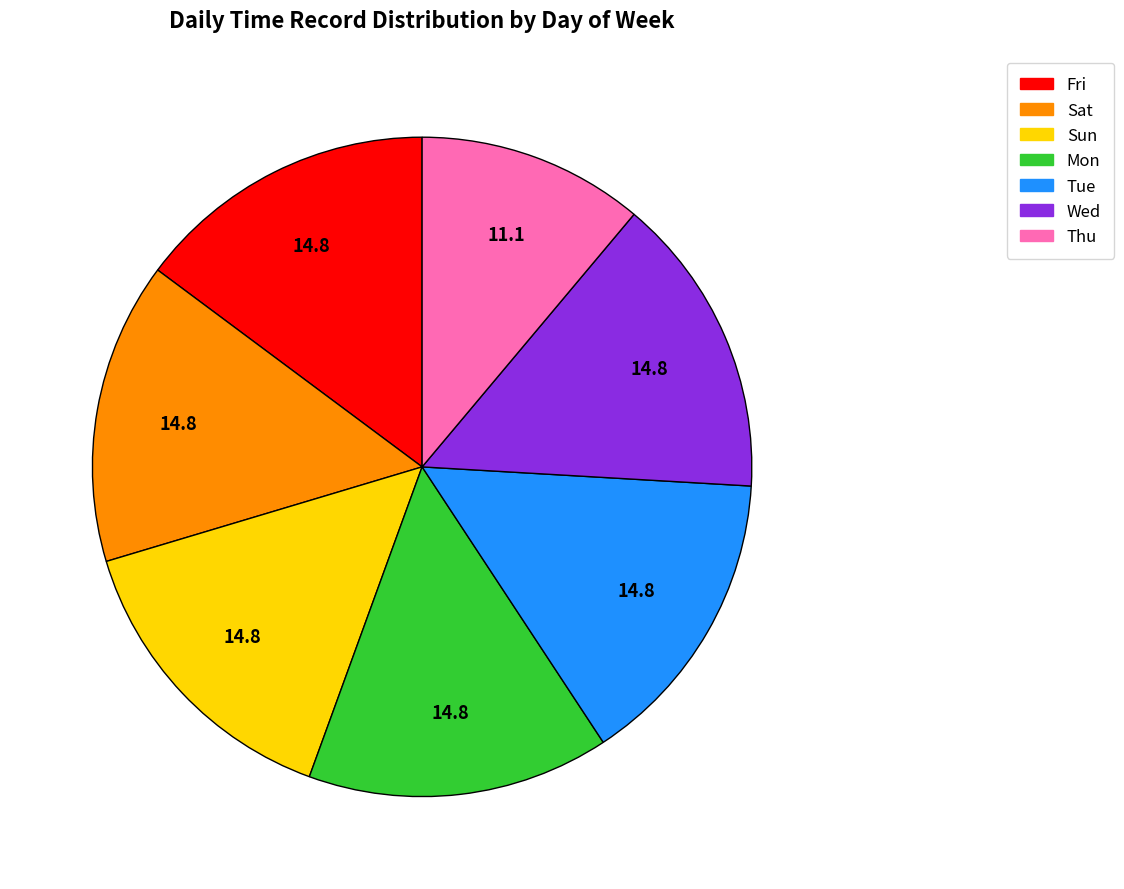

Is there a majority slice in this chart?

No